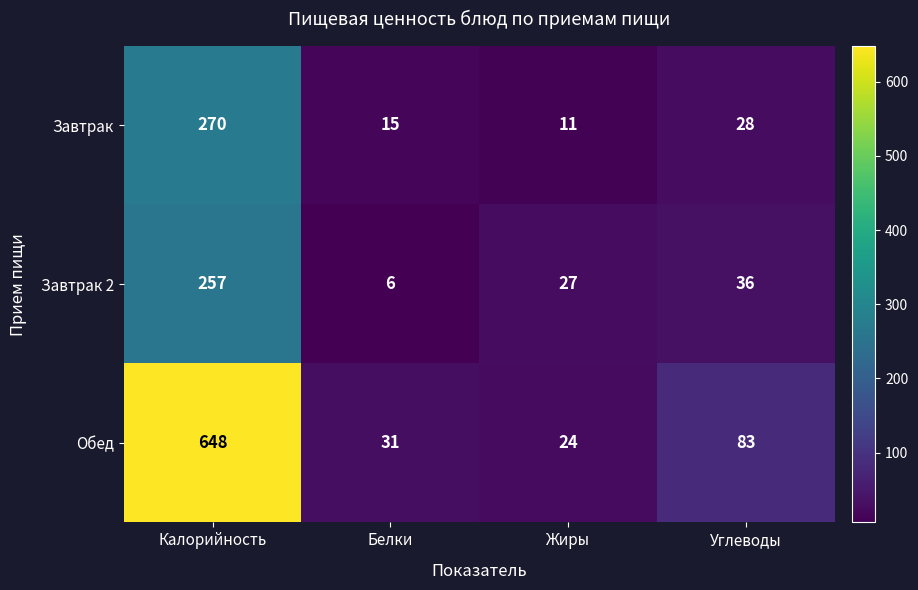

What is the difference between the highest and lowest values at Углеводы?

55